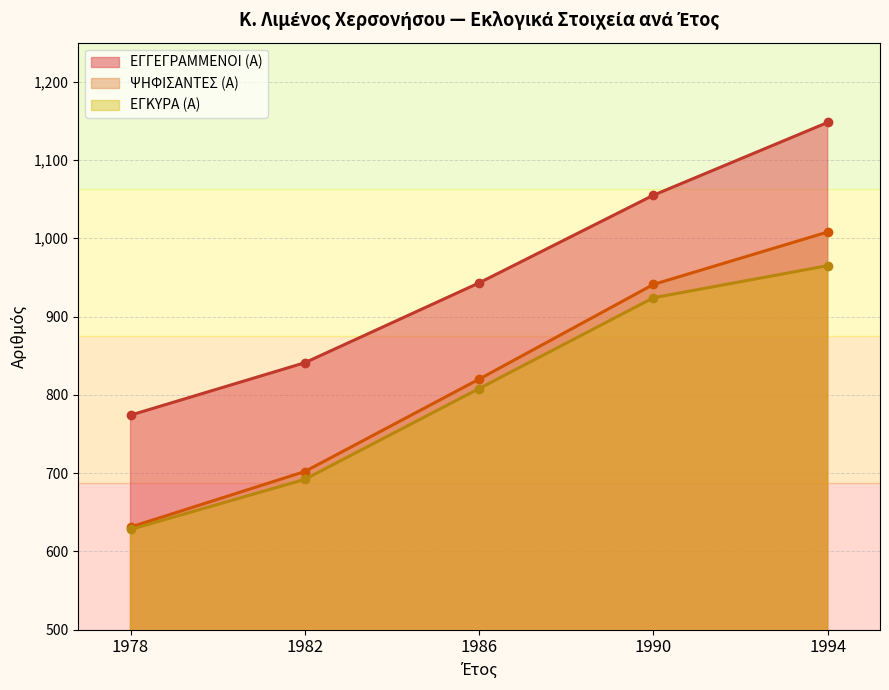

True or false: ΕΓΓΕΓΡΑΜΜΕΝΟΙ (Α) and ΕΓΚΥΡΑ (Α) intersect in this chart.

False